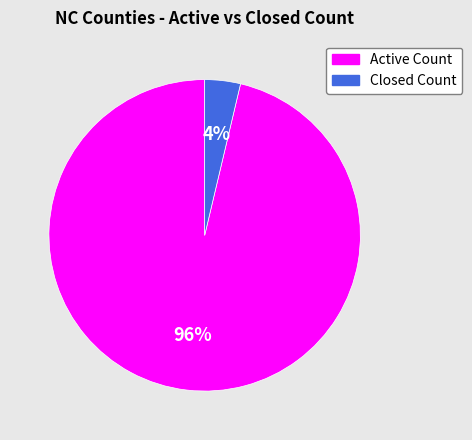

How many segments does this pie chart have?

2